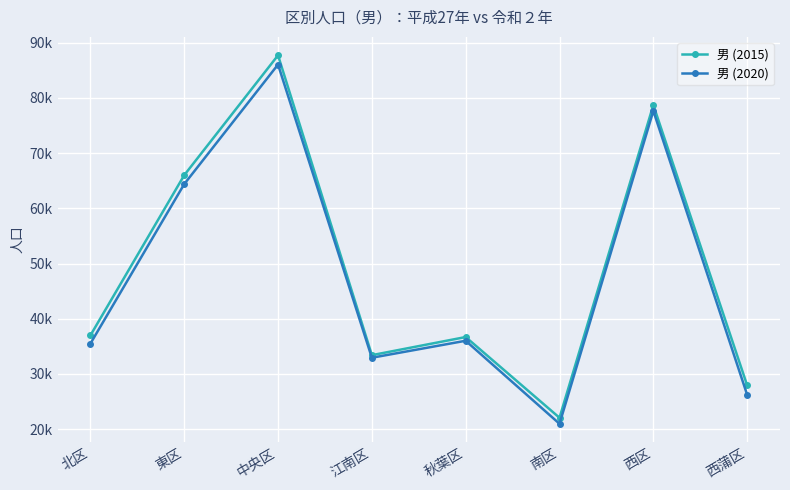

Which series has the largest total across all categories?

男 (2015)